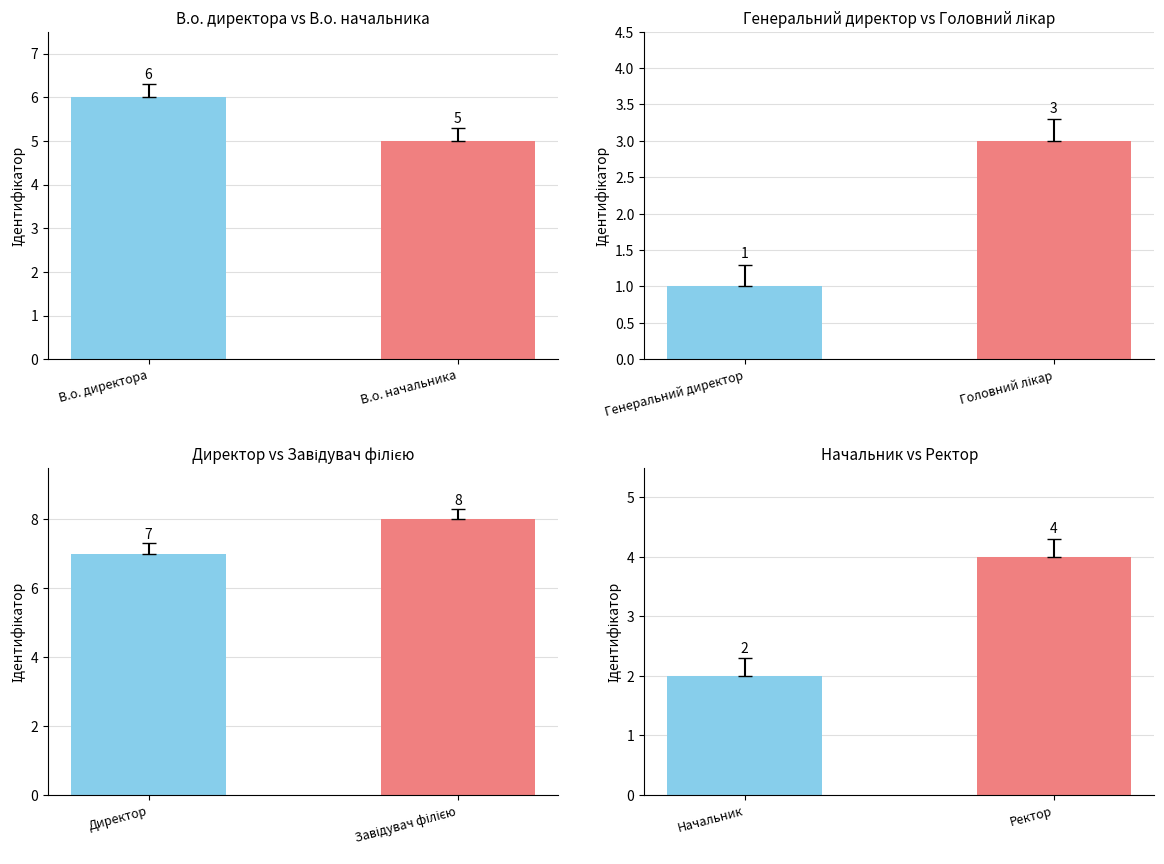

Rank the categories by value from highest to lowest.

Завідувач філією, Директор, В.о. директора, В.о. начальника, Ректор, Головний лікар, Начальник, Генеральний директор